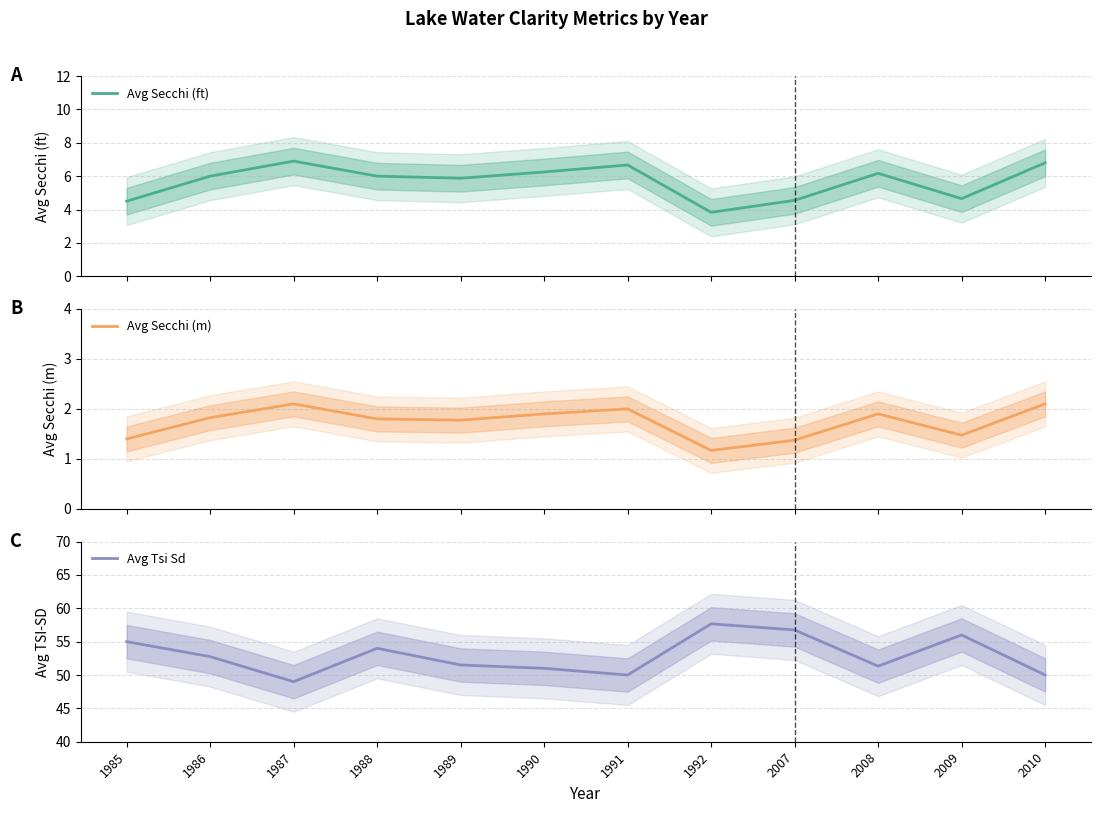

How many categories are shown in the chart?

12